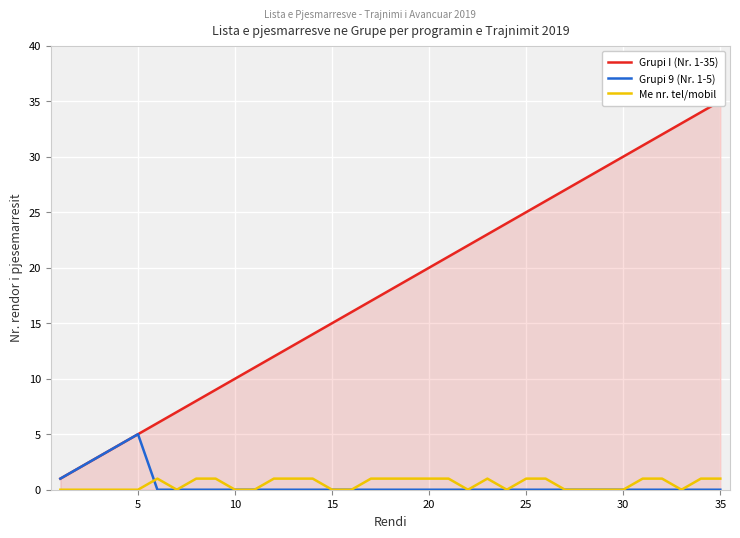

What is the average value of the Grupi I (Nr. 1-35) series?

18